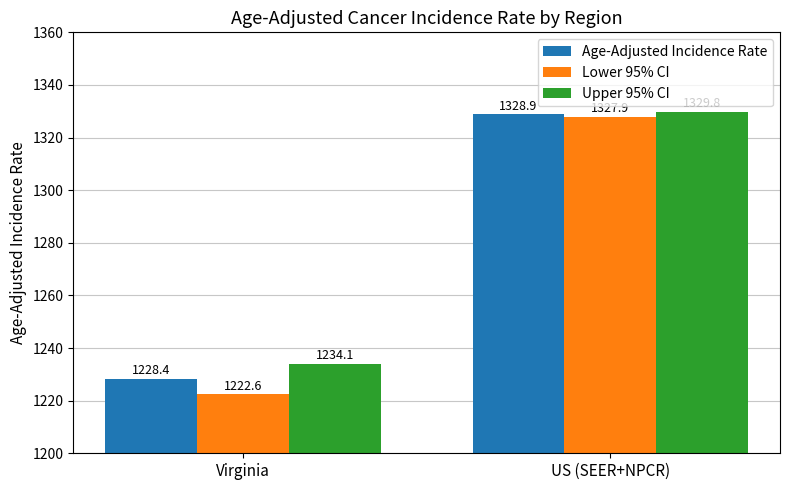

Where does the Age-Adjusted Incidence Rate series first go above 1328?

US (SEER+NPCR)